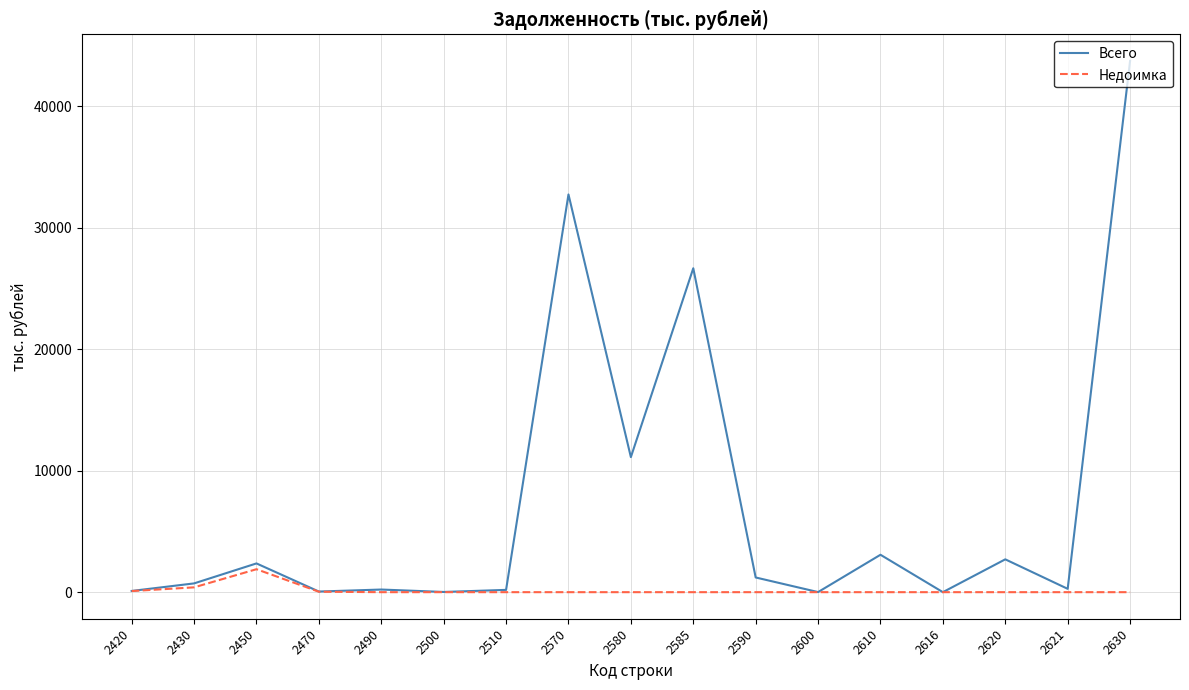

Where is the first local maximum for Недоимка?

2450